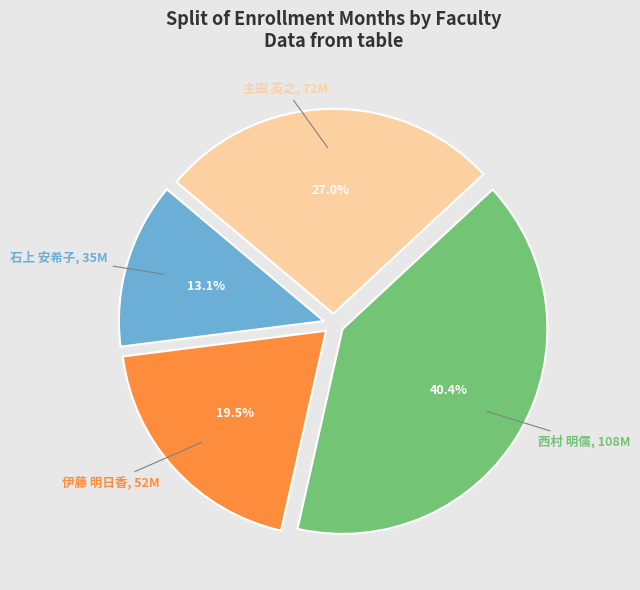

Does any single category account for the majority?

No